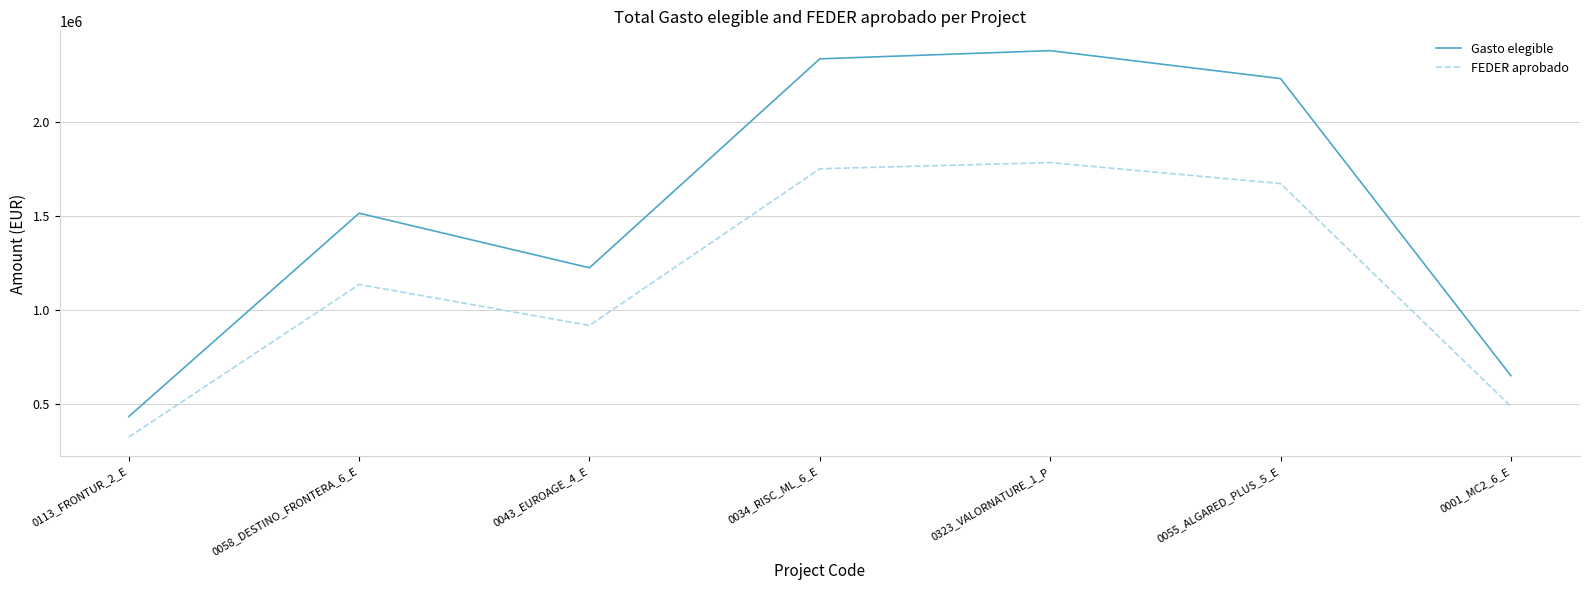

Which series has the widest spread of values?

Gasto elegible